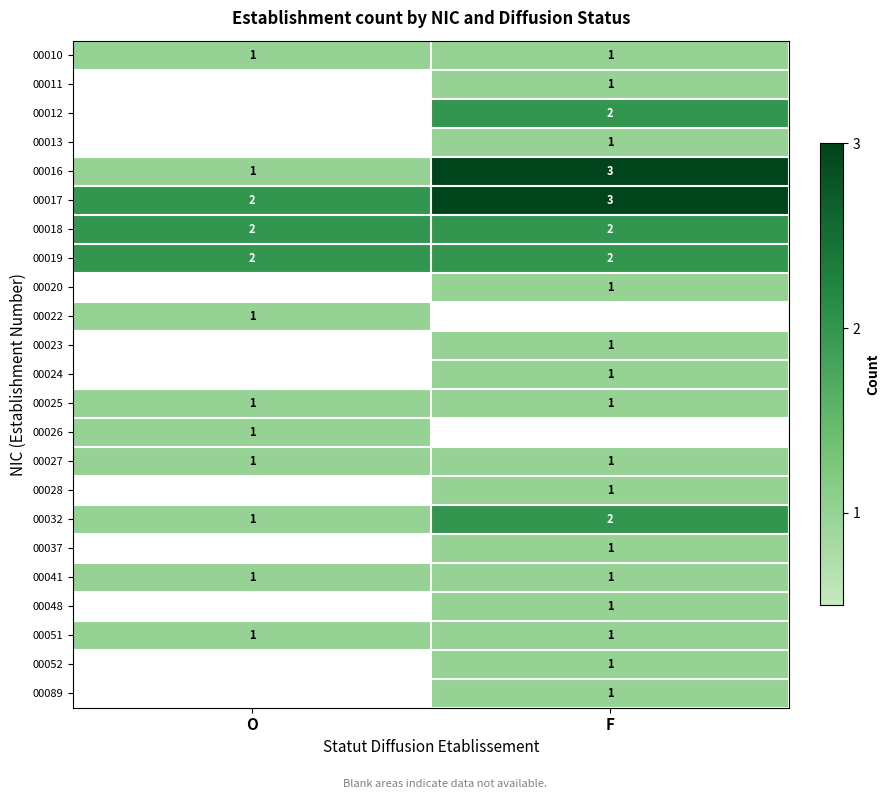

The 00051 series shows 1.7 at O. True or false?

False